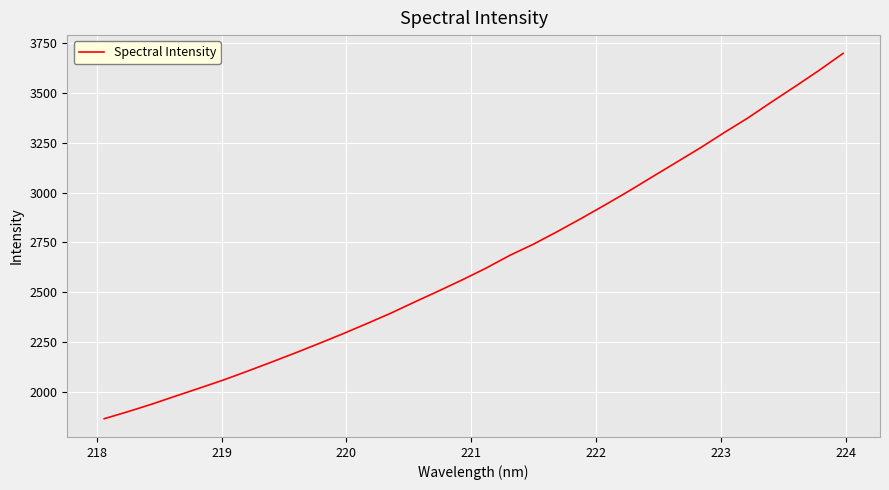

What is the smallest value displayed?

1863.3